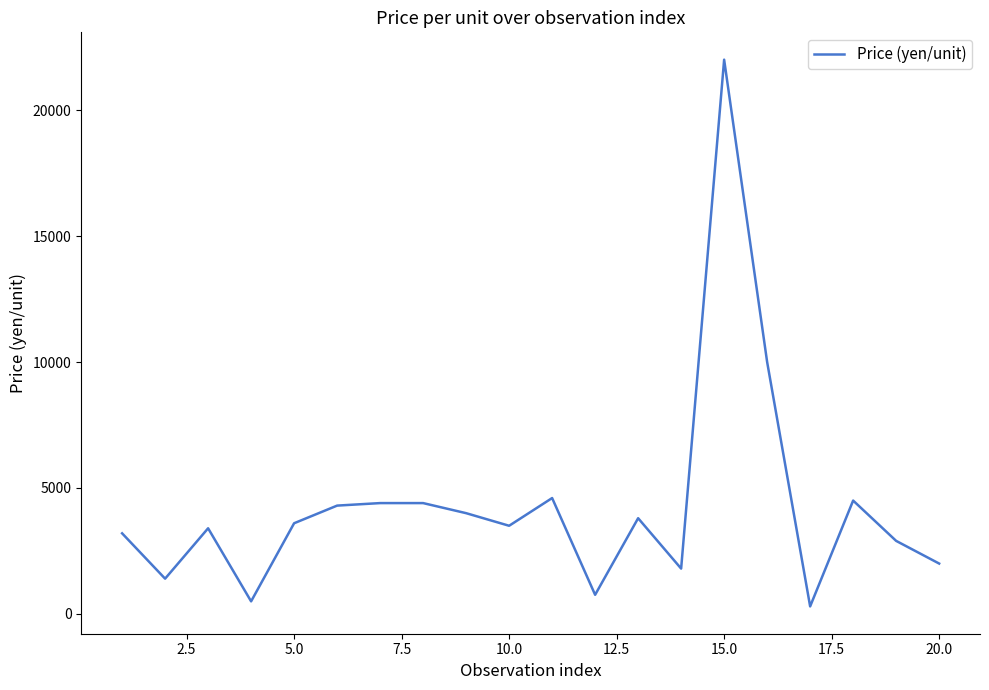

What is the difference between the maximum and minimum values?

21700